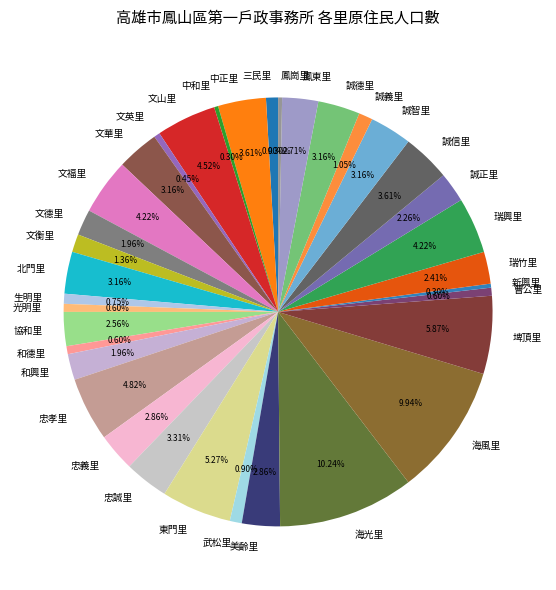

To the nearest percent, what portion does 北門里 represent?

3%